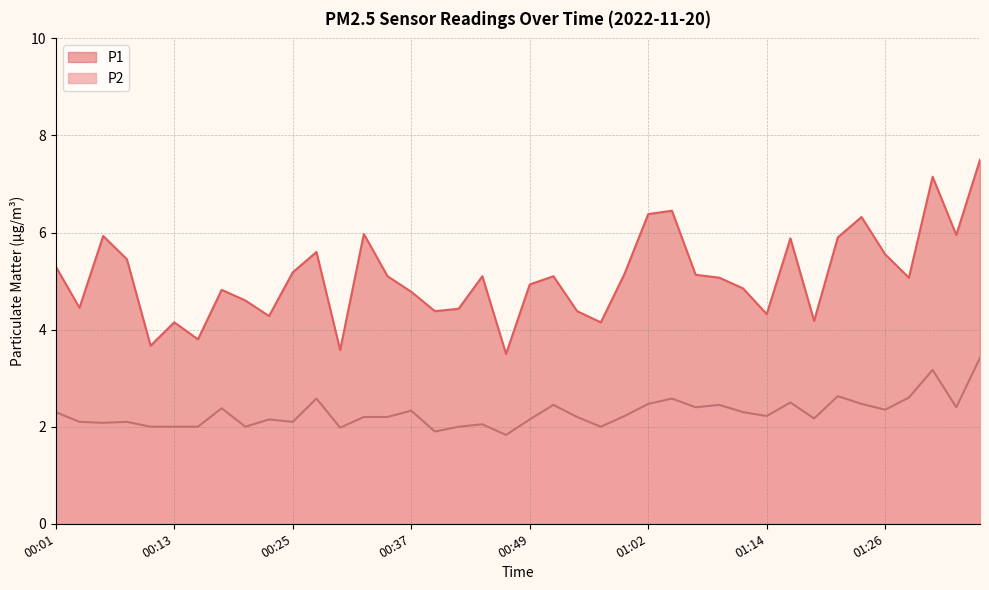

Rank the series at 00:20 from lowest to highest value.

P2, P1